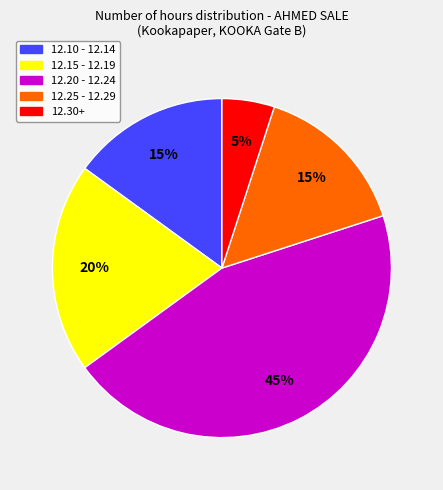

How many slices are in this pie chart?

5